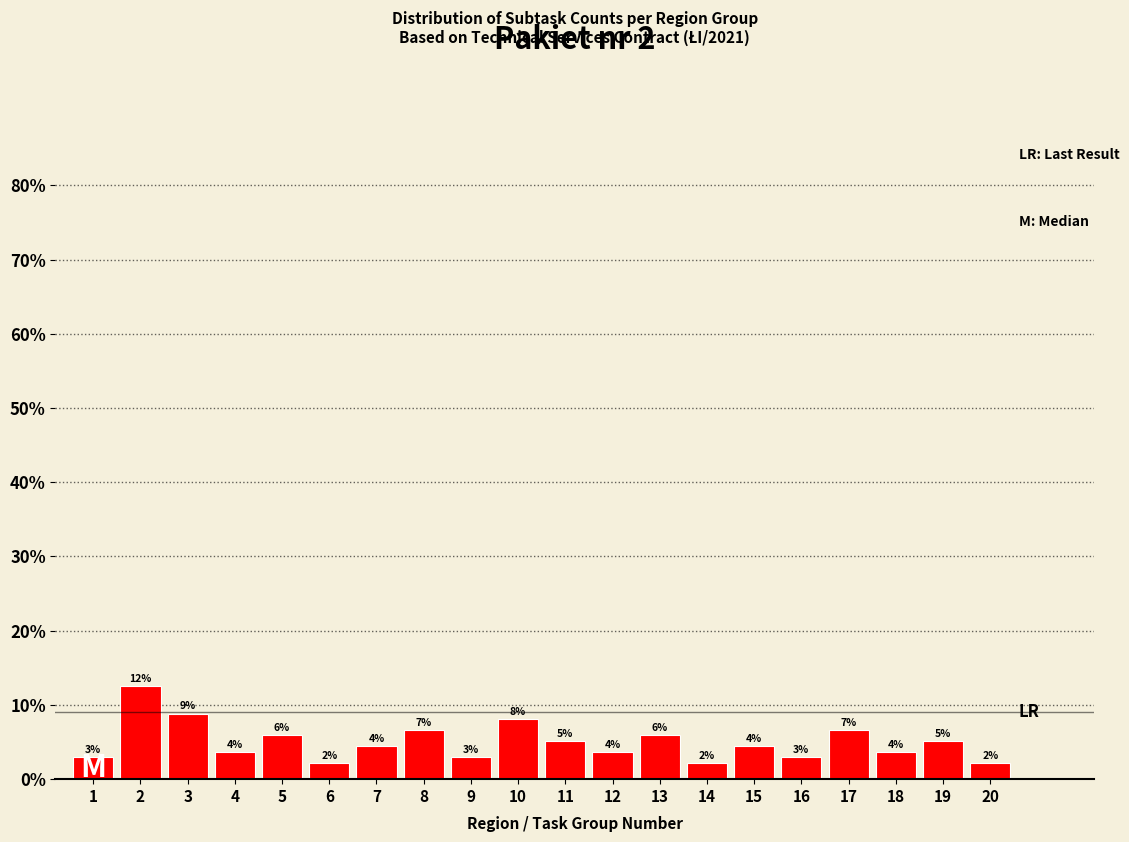

How many bars are there in total?

20